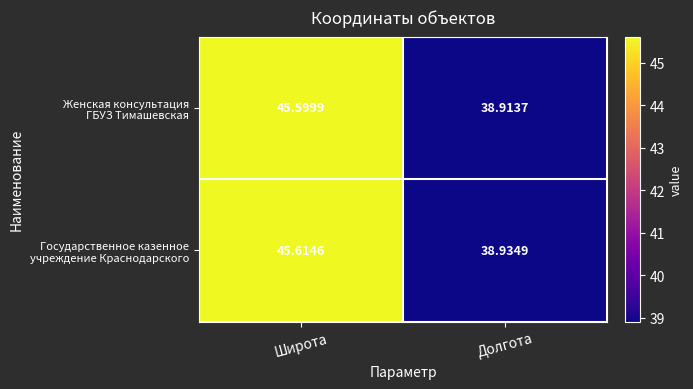

Which label corresponds to the smallest value in the chart?

Долгота